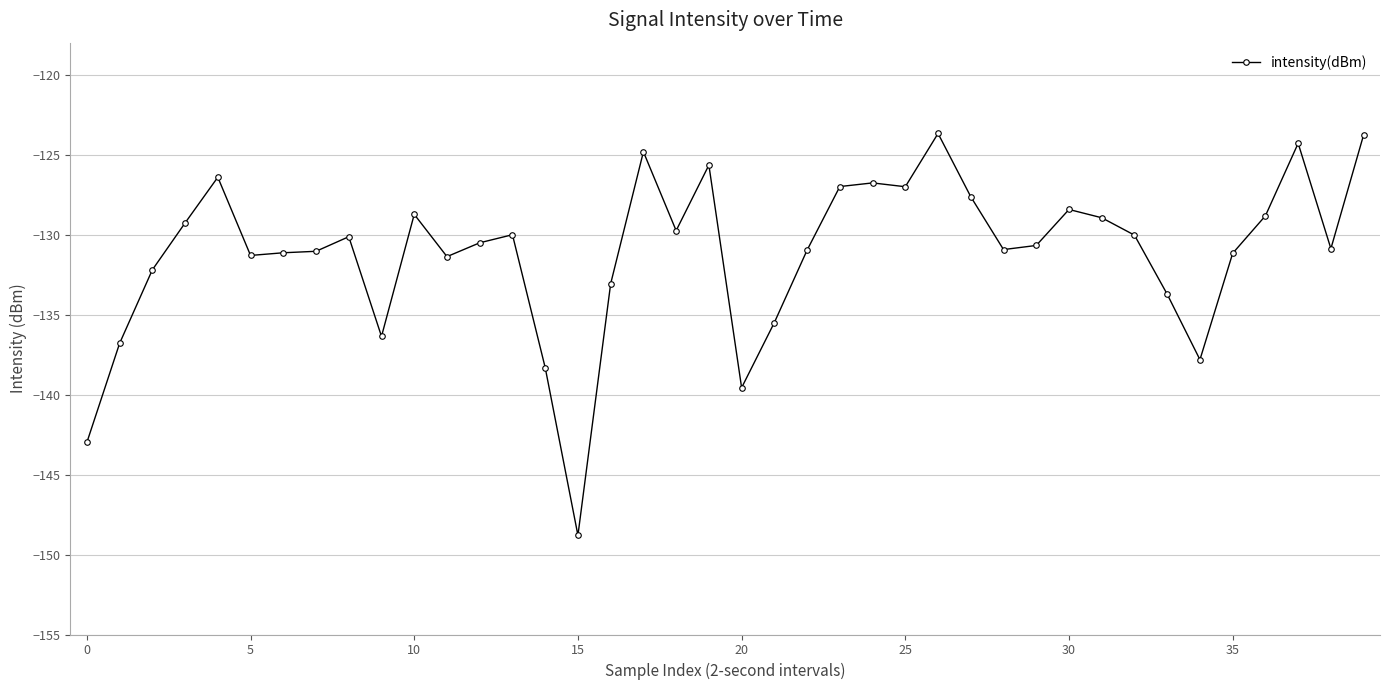

What is the sum of all values?

-5246.3